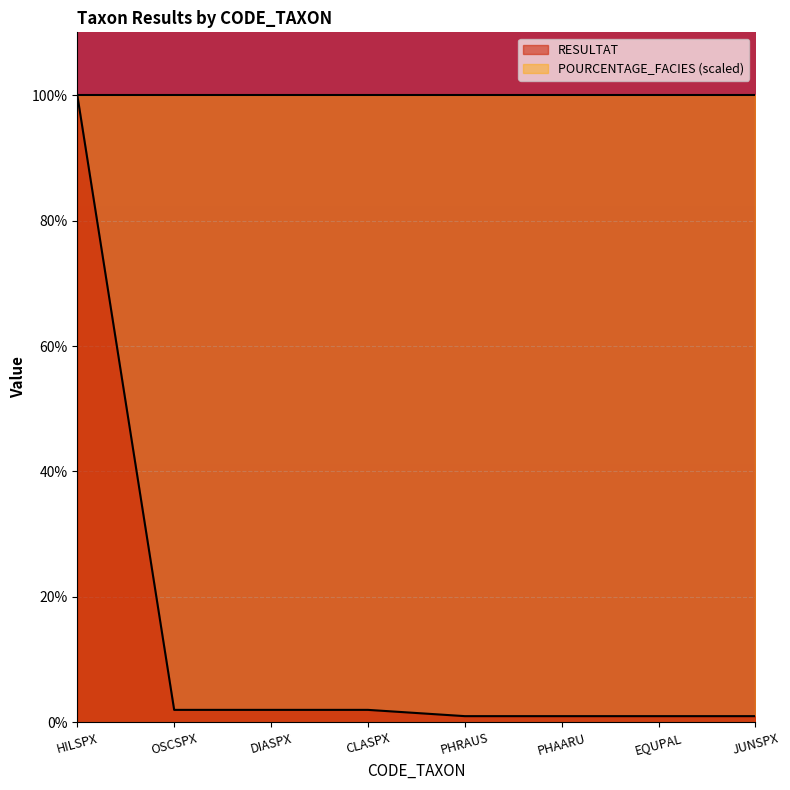

How many data points does each series have?

8